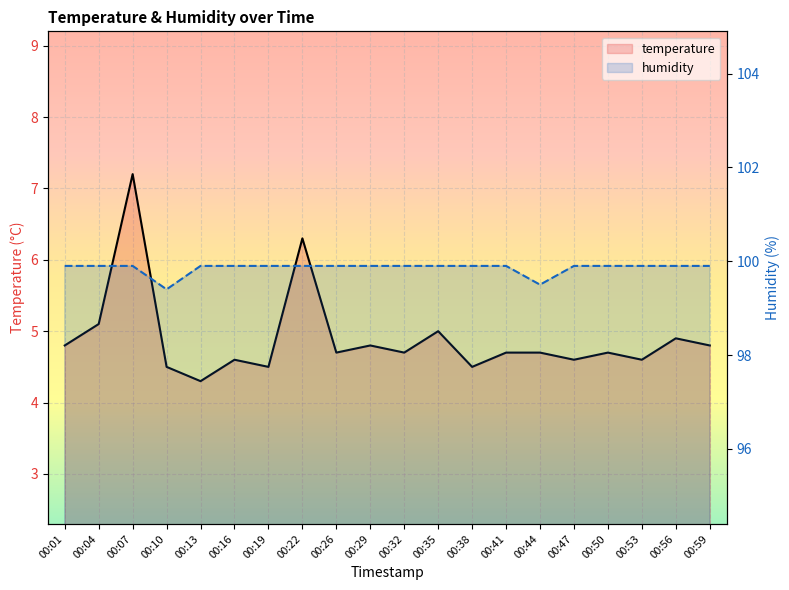

At which category is the sum across all series the highest?

00:07